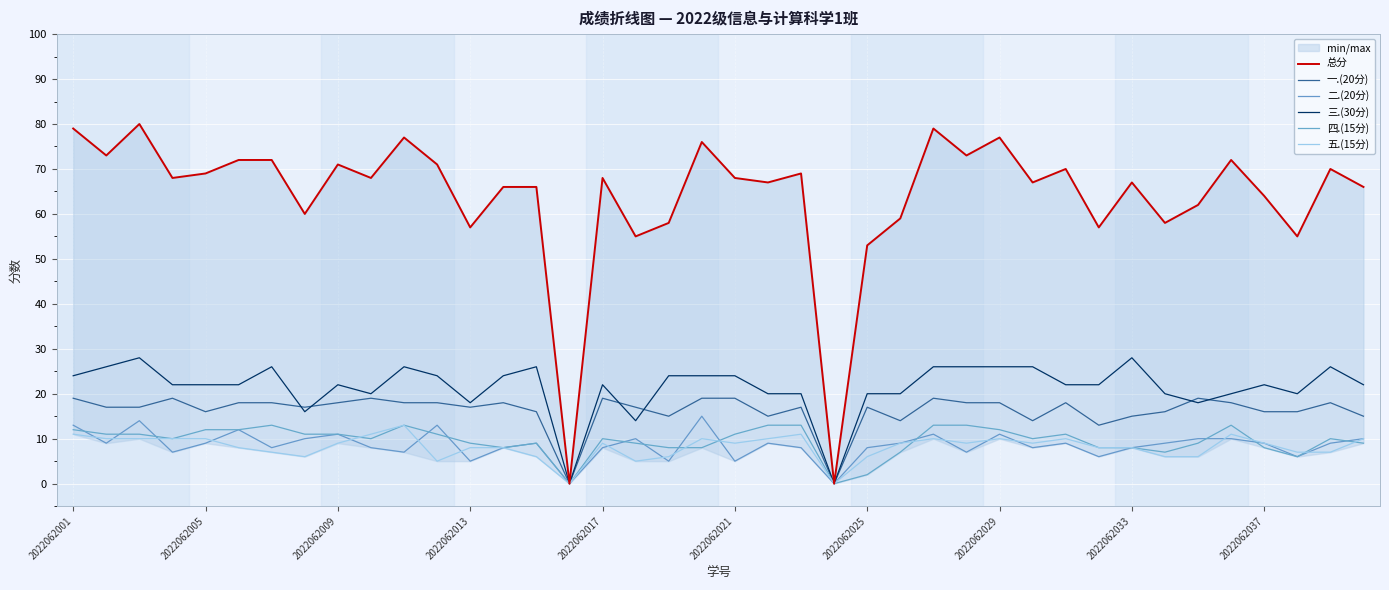

At which label does 五.(15分) first exceed 9?

2022062001